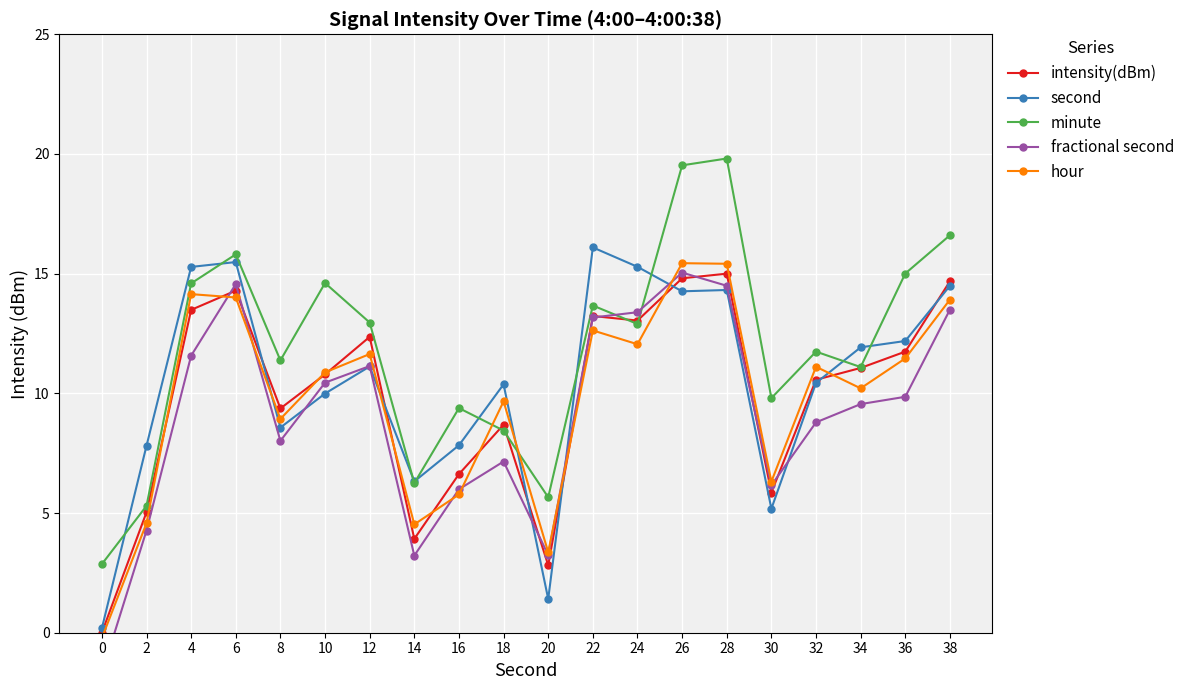

What is the value of the intensity(dBm) point at the 9th from the left?

6.6